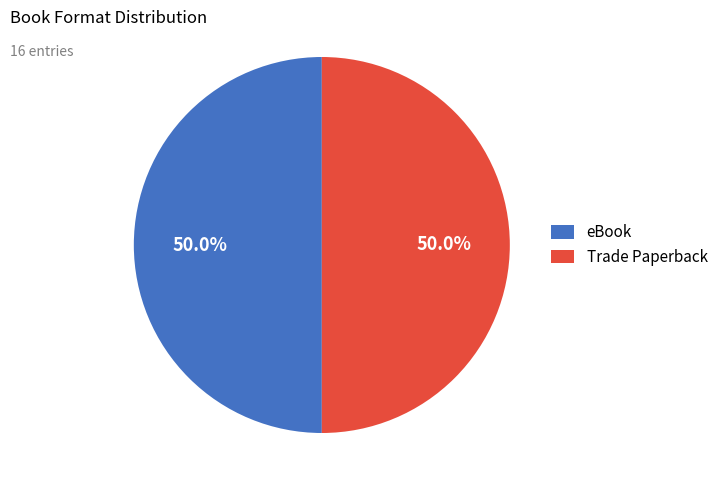

What is the total percentage of Trade Paperback and eBook?

100.0%